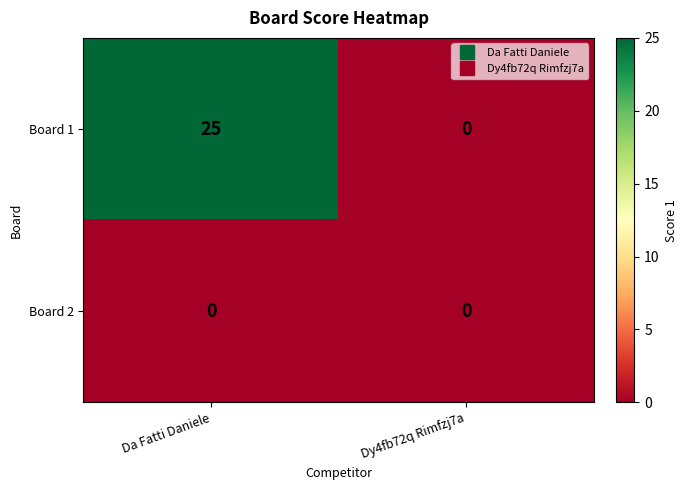

Which series has the widest spread of values?

Board 1